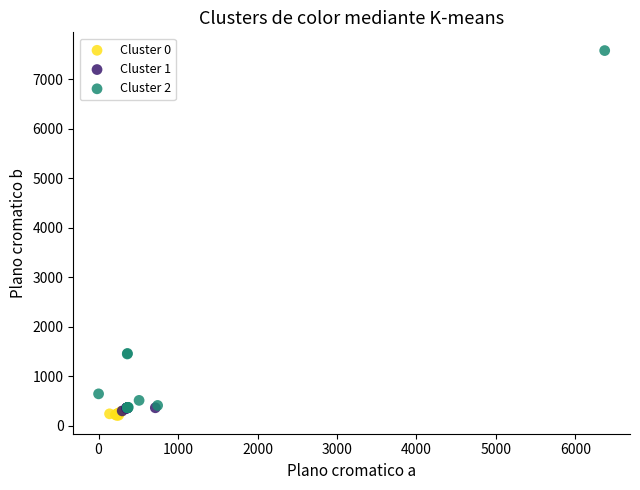

Which series has the largest Y range (max minus min)?

Cluster 2